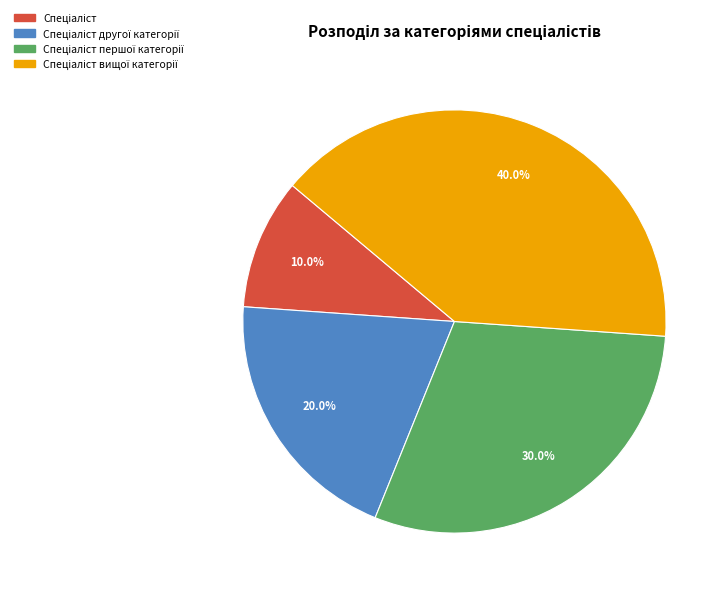

Is there a majority slice in this chart?

No